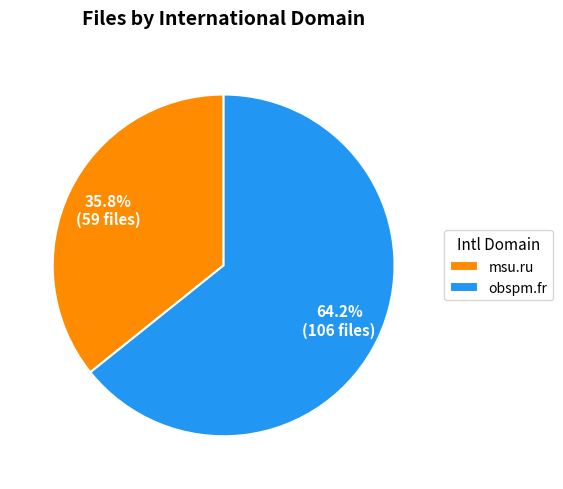

Which has a higher value, msu.ru or obspm.fr?

obspm.fr